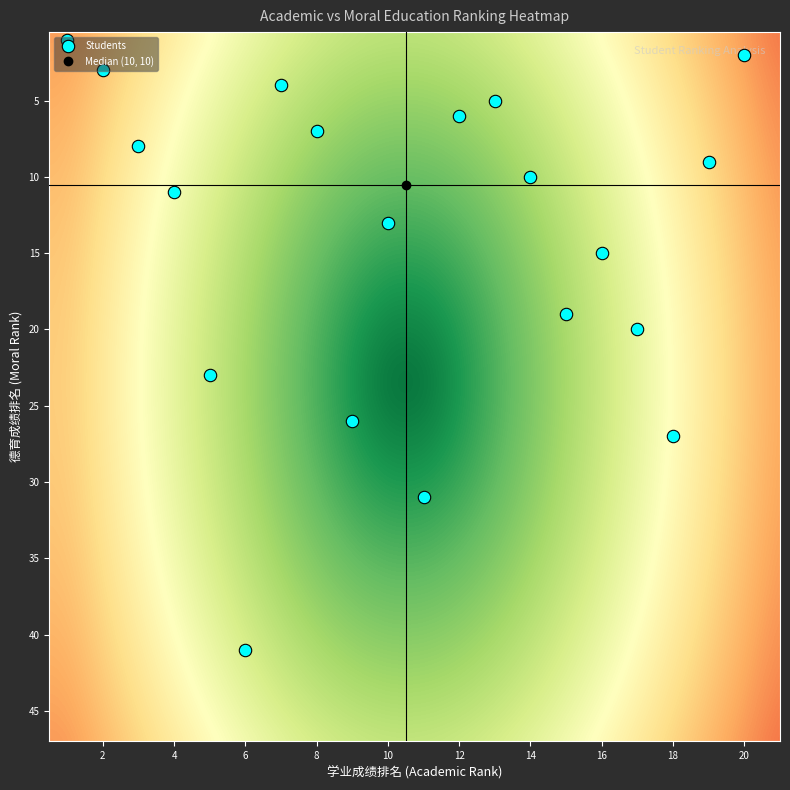

What is the difference between the highest and lowest values at 1?

40